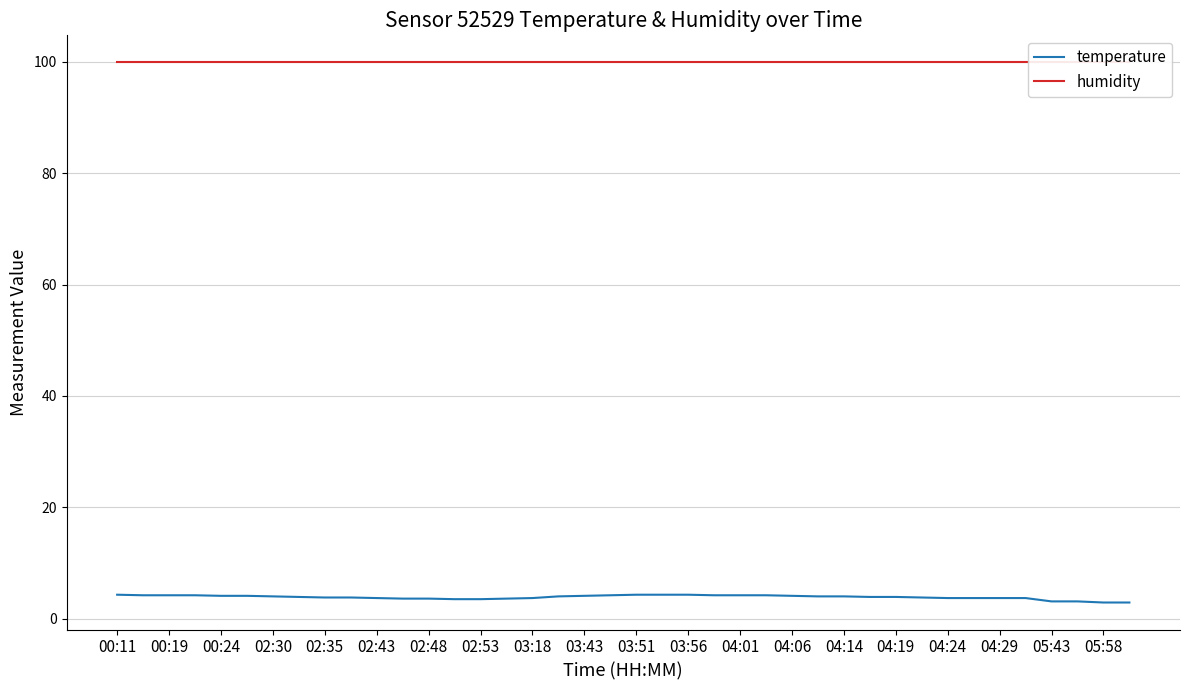

What is the maximum value for temperature?

4.3